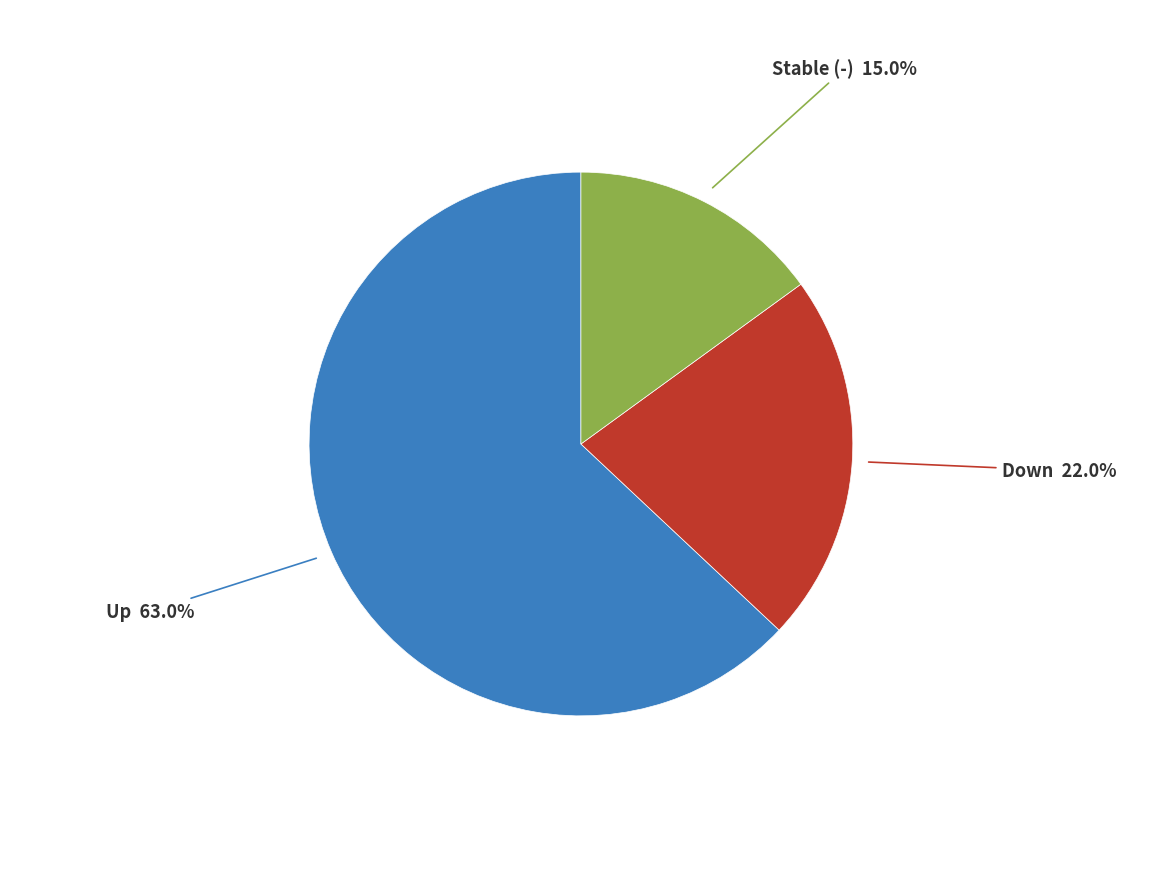

Is there any slice that represents more than half of the pie?

Yes